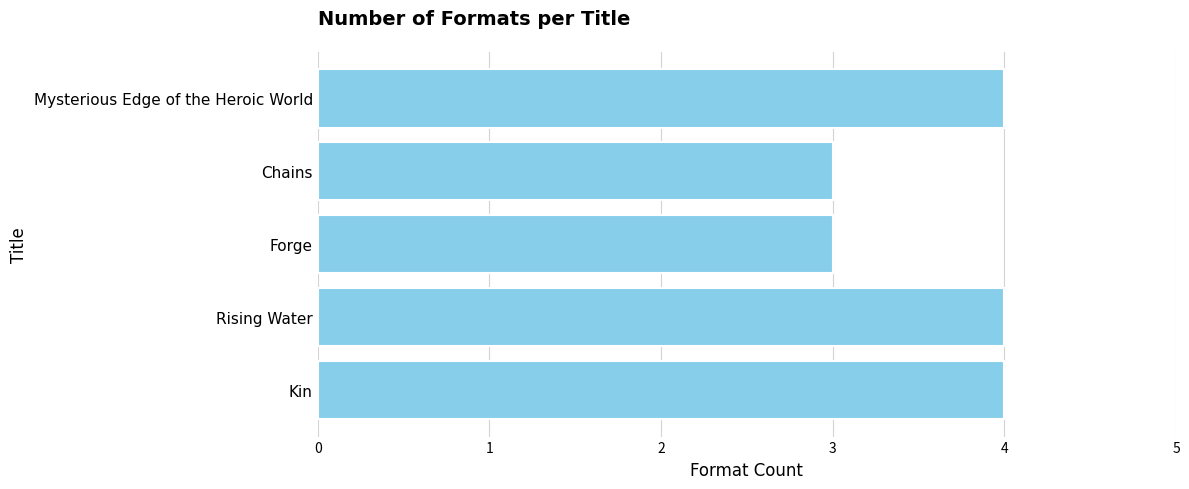

What is the difference between the maximum and minimum values?

1